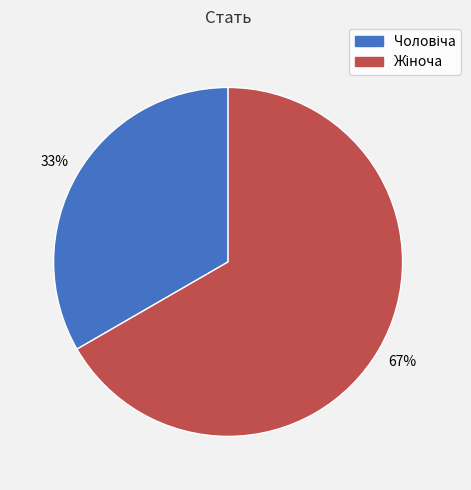

Is there any slice that represents more than half of the pie?

Yes